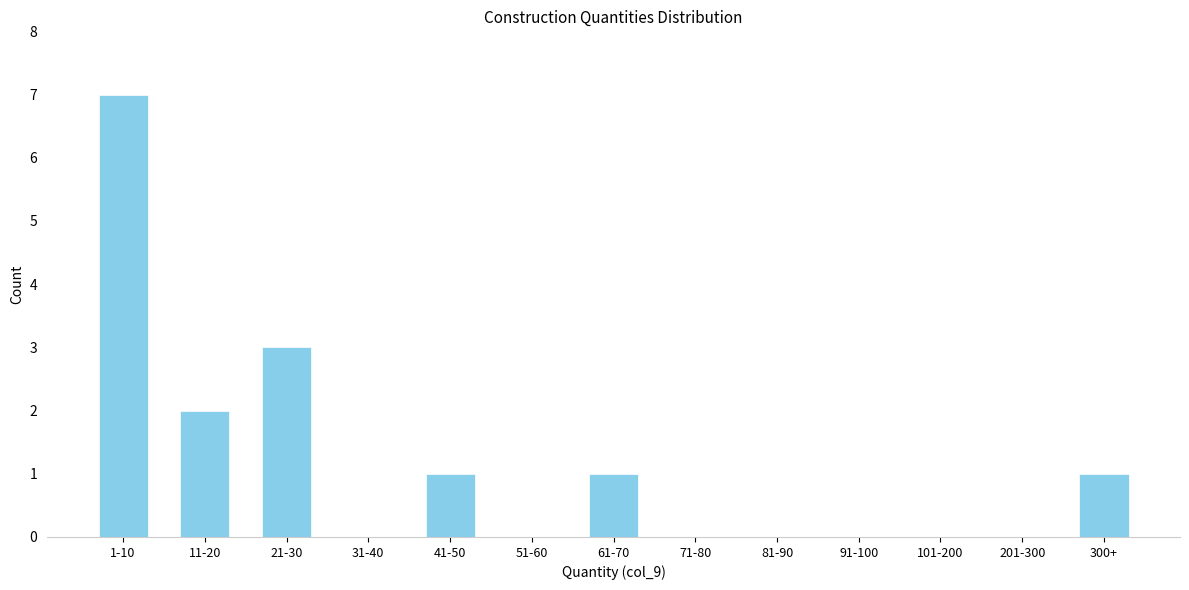

Reading right to left, extract all data points from this chart.

300+=1	201-300=0	101-200=0	91-100=0	81-90=0	71-80=0	61-70=1	51-60=0	41-50=1	31-40=0	21-30=3	11-20=2	1-10=7